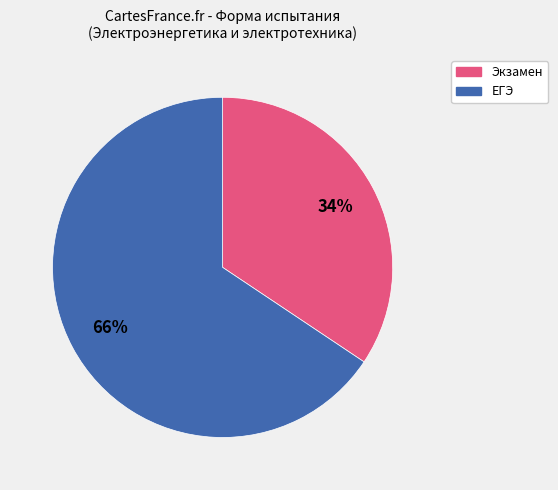

To the nearest percent, what is the average slice percentage?

50%